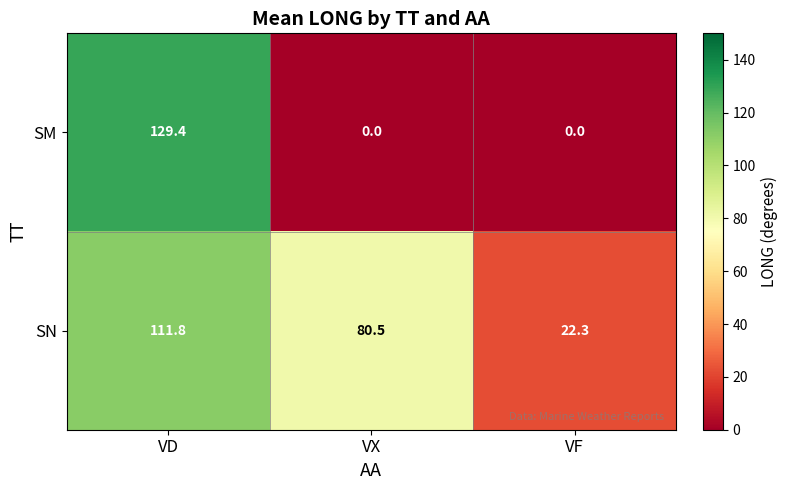

Rank the series by their maximum value, from lowest to highest.

SN, SM